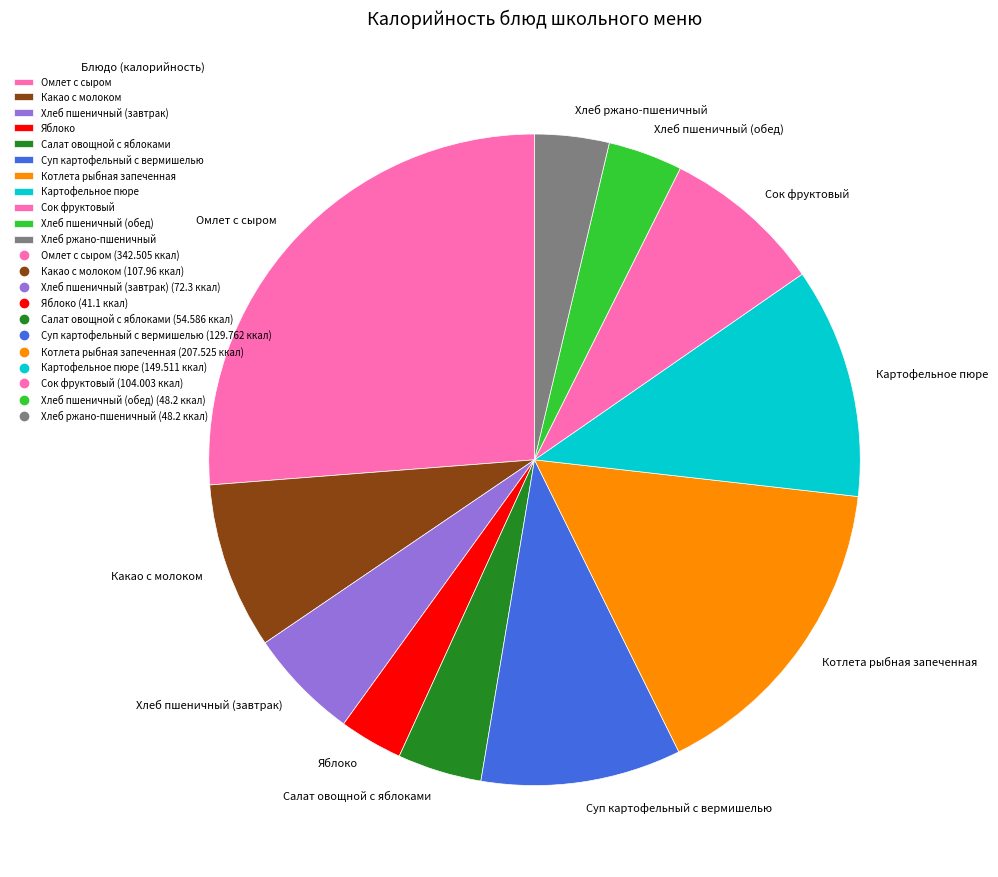

What is the ratio of the value at Котлета рыбная запеченная to the value at Хлеб пшеничный (обед)?

4.3